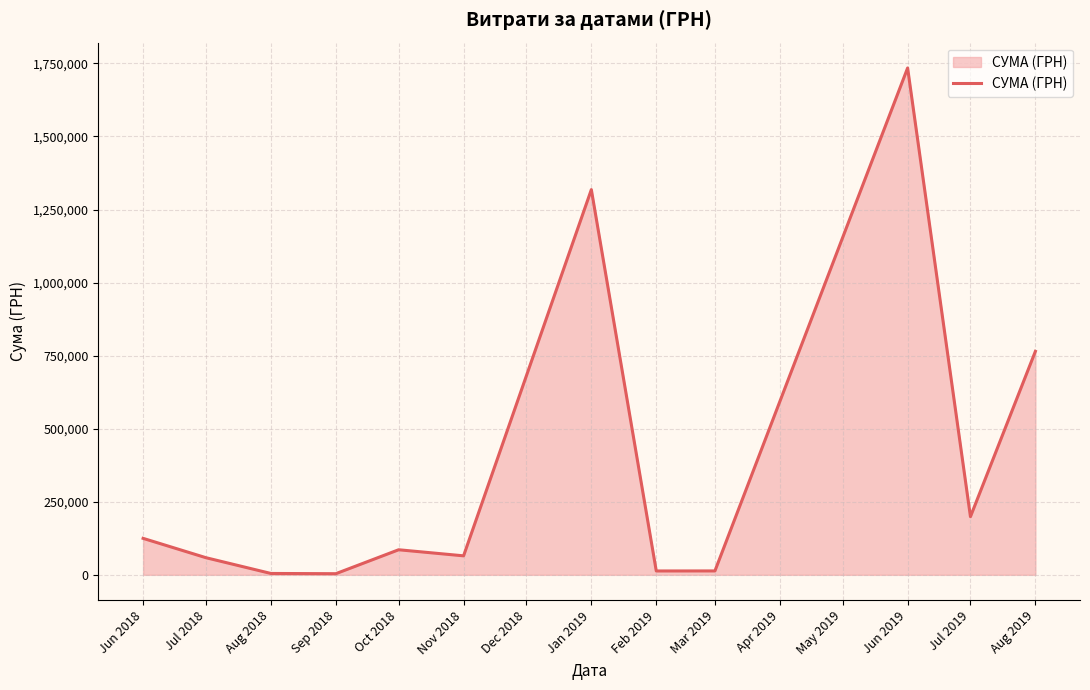

What is the difference between the maximum and minimum values?

1730381.9